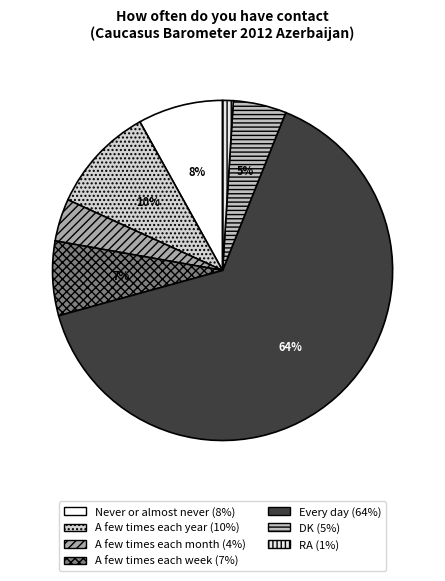

Is the sum of A few times each week and A few times each month greater than half?

No